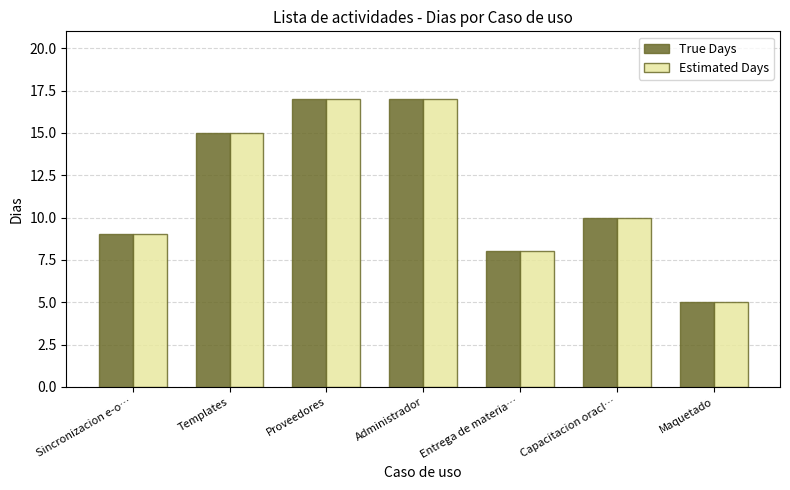

The value of True Days at Administrador is 10. True or false?

False